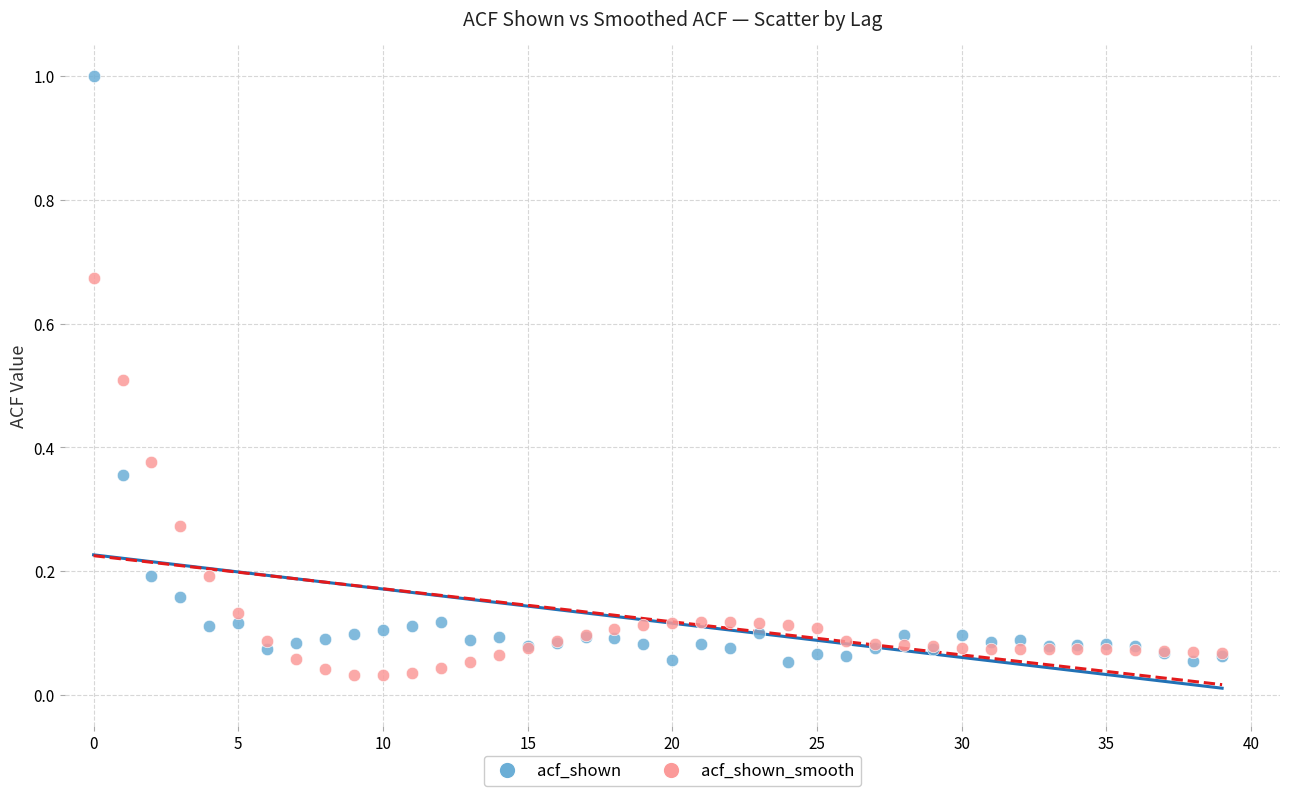

Which series contains the highest Y value?

acf_shown